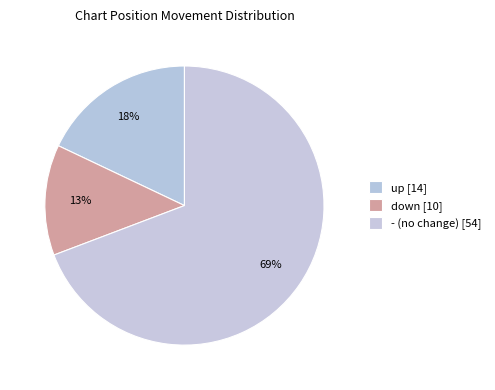

How many segments does this pie chart have?

3